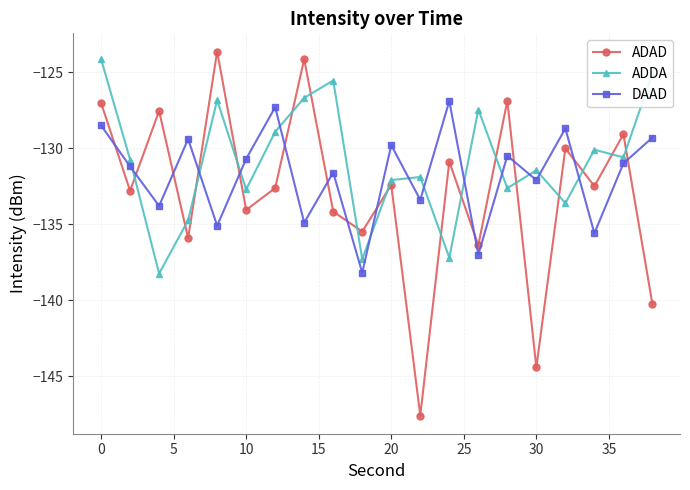

What is the difference between the maximum and minimum values in the DAAD series?

11.3